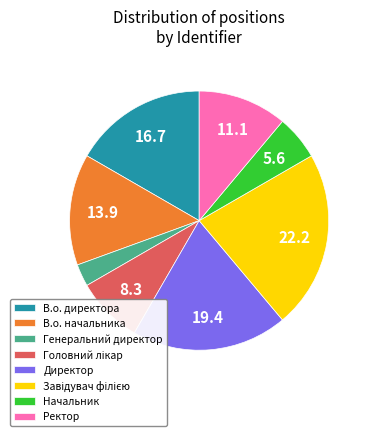

Is it true that Директор is 19% of the pie?

True